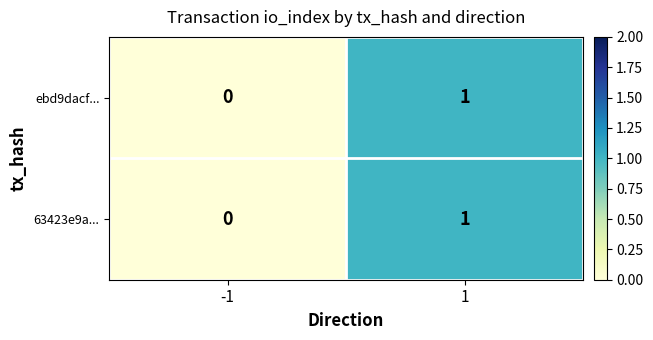

Reading left to right, extract all data points from this chart.

ebd9dacf...: -1=0	1=1
63423e9a...: -1=0	1=1